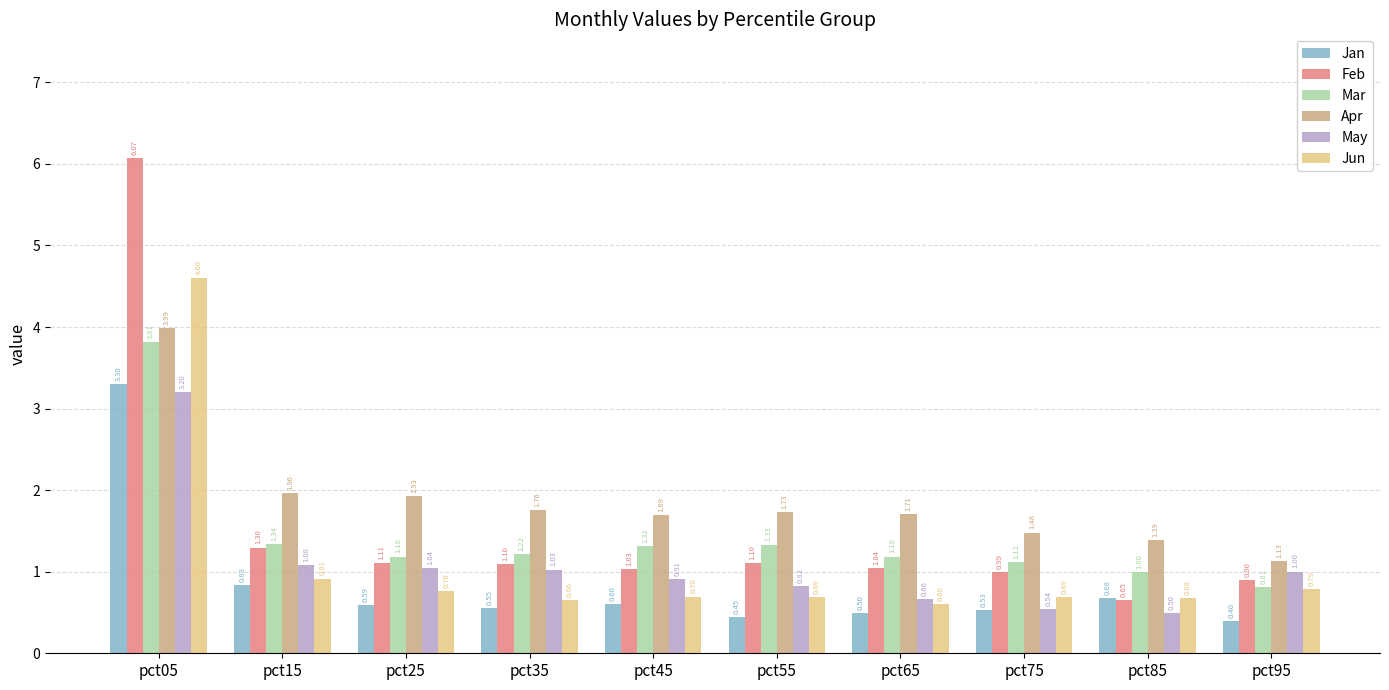

At pct75, list the series in order from smallest to largest.

Jan, May, Jun, Feb, Mar, Apr